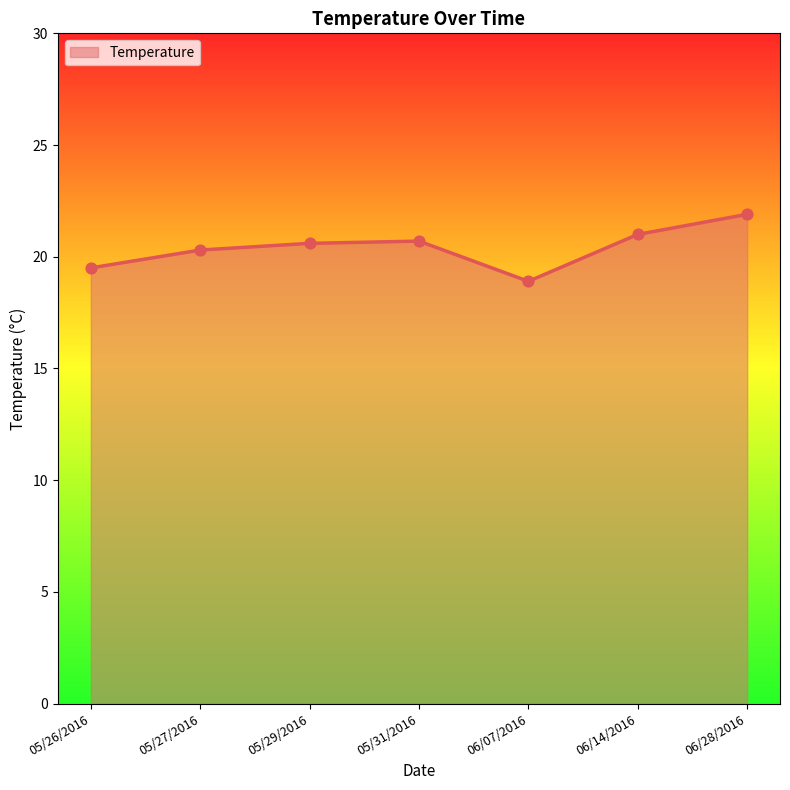

Between 05/27/2016 and 06/28/2016, which is larger?

06/28/2016